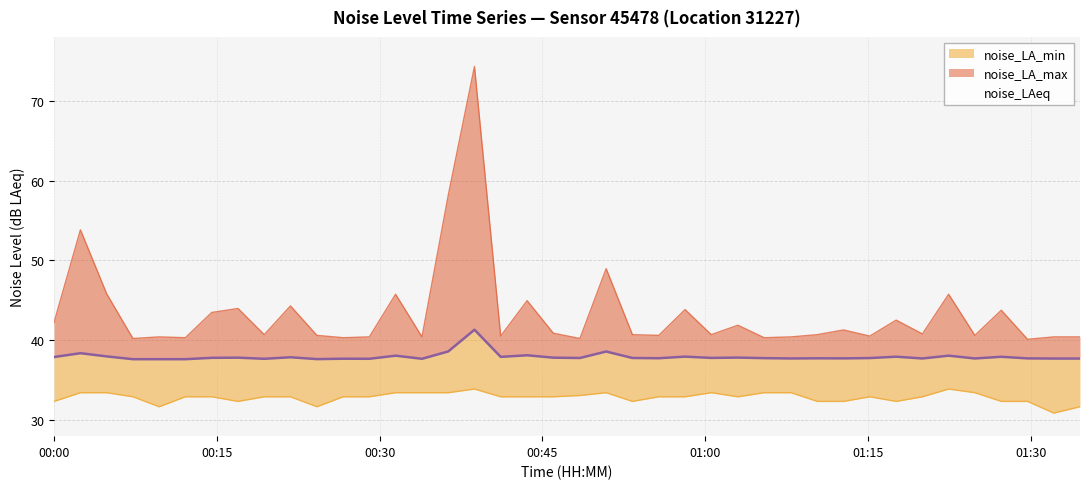

What is the sum of all noise_LAeq values?

1518.0